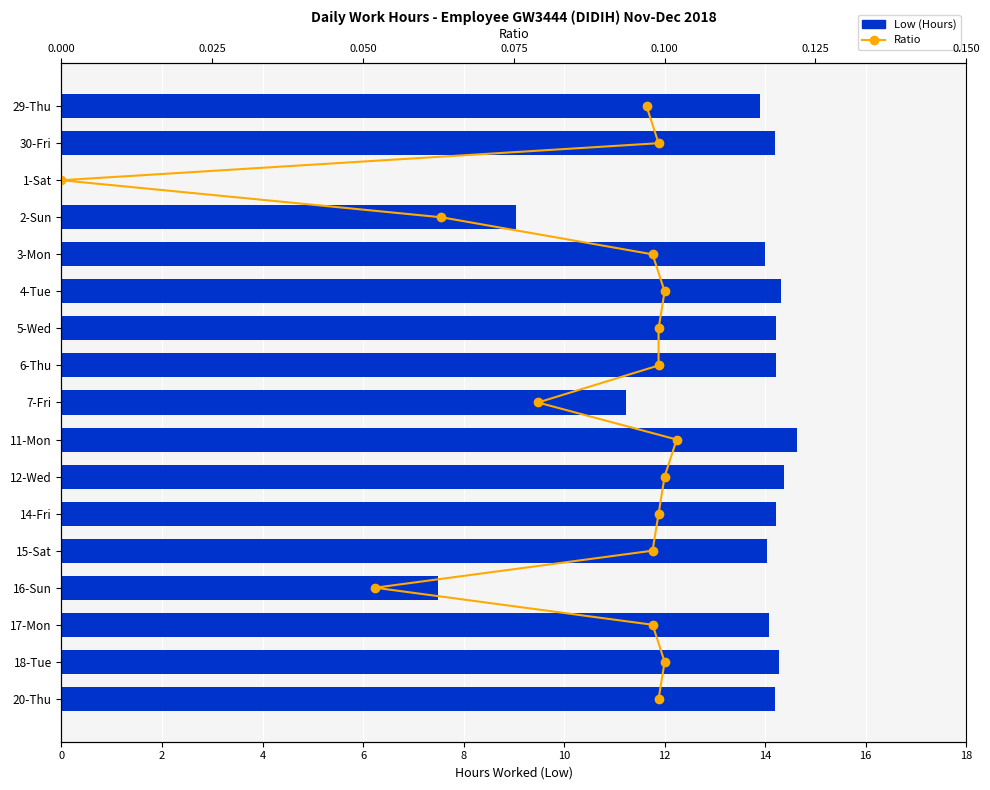

How many values in Ratio are above zero?

16